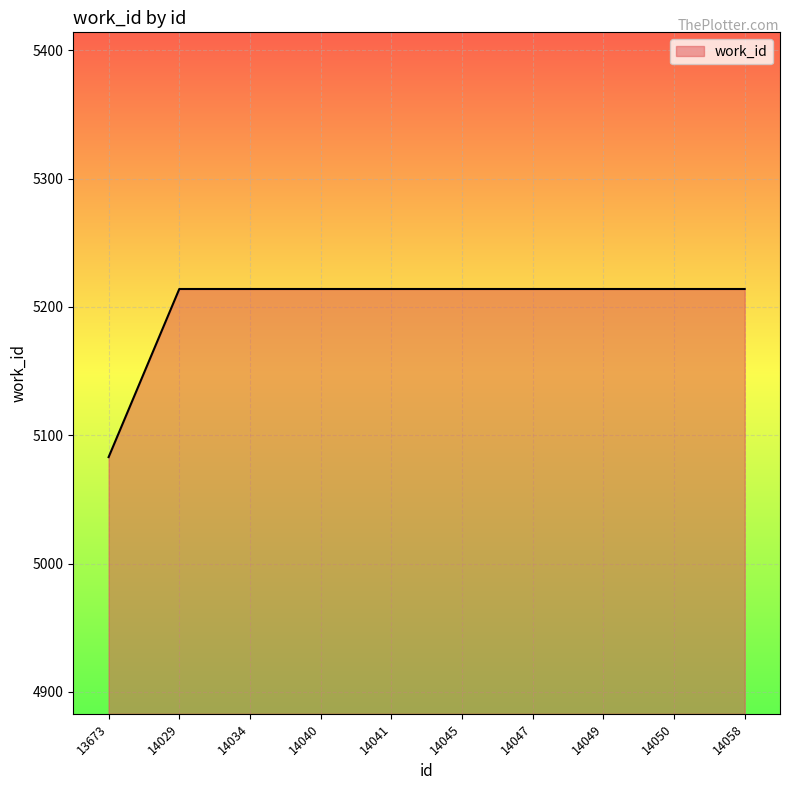

What is the difference between the values at 14041 and 13673?

131